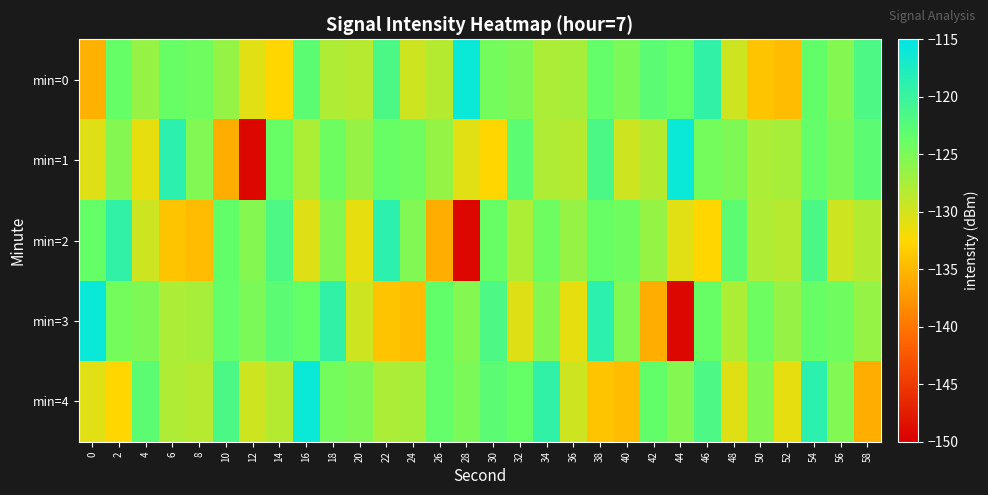

Reading left to right, what are all the values shown in this chart?

min=0: 0=-135.5	2=-123.7	4=-126.5	6=-123.9	8=-124.3	10=-126.5	12=-130.8	14=-132.7	16=-122.9	18=-127.9	20=-128.4	22=-121.6	24=-129.7	26=-128.3	28=-115.9	30=-124.6	32=-125.2	34=-127.8	36=-127.5	38=-123.5	40=-124.9	42=-122.8	44=-123.6	46=-119.3	48=-129.7	50=-134.0	52=-134.6	54=-123.5	56=-125.5	58=-121.6
min=1: 0=-130.7	2=-125.5	4=-131.1	6=-118.8	8=-125.3	10=-135.7	12=-149.2	14=-123.8	16=-127.8	18=-124.2	20=-126.5	22=-123.9	24=-124.3	26=-126.5	28=-130.8	30=-132.7	32=-122.9	34=-127.9	36=-128.4	38=-121.6	40=-129.7	42=-128.3	44=-115.9	46=-124.6	48=-125.2	50=-127.8	52=-127.5	54=-123.5	56=-124.9	58=-122.8
min=2: 0=-123.6	2=-119.3	4=-129.7	6=-134.0	8=-134.6	10=-123.5	12=-125.5	14=-121.6	16=-130.7	18=-125.5	20=-131.1	22=-118.8	24=-125.3	26=-135.7	28=-149.2	30=-123.8	32=-127.8	34=-124.2	36=-126.5	38=-123.9	40=-124.3	42=-126.5	44=-130.8	46=-132.7	48=-122.9	50=-127.9	52=-128.4	54=-121.6	56=-129.7	58=-128.3
min=3: 0=-115.9	2=-124.6	4=-125.2	6=-127.8	8=-127.5	10=-123.5	12=-124.9	14=-122.8	16=-123.6	18=-119.3	20=-129.7	22=-134.0	24=-134.6	26=-123.5	28=-125.5	30=-121.6	32=-130.7	34=-125.5	36=-131.1	38=-118.8	40=-125.3	42=-135.7	44=-149.2	46=-123.8	48=-127.8	50=-124.2	52=-126.5	54=-123.9	56=-124.3	58=-126.5
min=4: 0=-130.8	2=-132.7	4=-122.9	6=-127.9	8=-128.4	10=-121.6	12=-129.7	14=-128.3	16=-115.9	18=-124.6	20=-125.2	22=-127.8	24=-127.5	26=-123.5	28=-124.9	30=-122.8	32=-123.6	34=-119.3	36=-129.7	38=-134.0	40=-134.6	42=-123.5	44=-125.5	46=-121.6	48=-130.7	50=-125.5	52=-131.1	54=-118.8	56=-125.3	58=-135.7